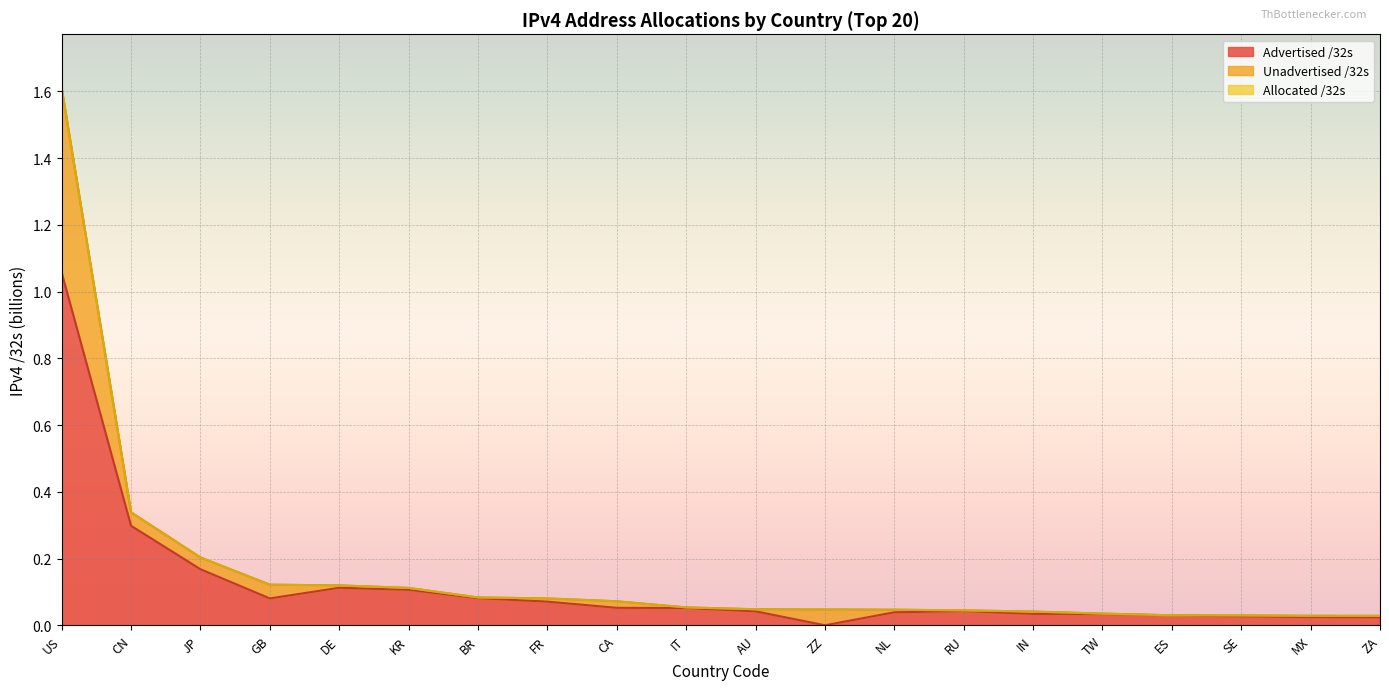

Reading left to right, list all the values displayed in this chart.

Allocated /32s: 1.6	0.3	0.2	0.1	0.1	0.1	0.1	0.1	0.1	0.1	0.0	0.0	0.0	0.0	0.0	0.0	0.0	0.0	0.0	0.0
Advertised /32s: 1.1	0.3	0.2	0.1	0.1	0.1	0.1	0.1	0.1	0.1	0.0	0.0	0.0	0.0	0.0	0.0	0.0	0.0	0.0	0.0
Unadvertised /32s: 1.6	0.3	0.2	0.1	0.1	0.1	0.1	0.1	0.1	0.1	0.0	0.0	0.0	0.0	0.0	0.0	0.0	0.0	0.0	0.0